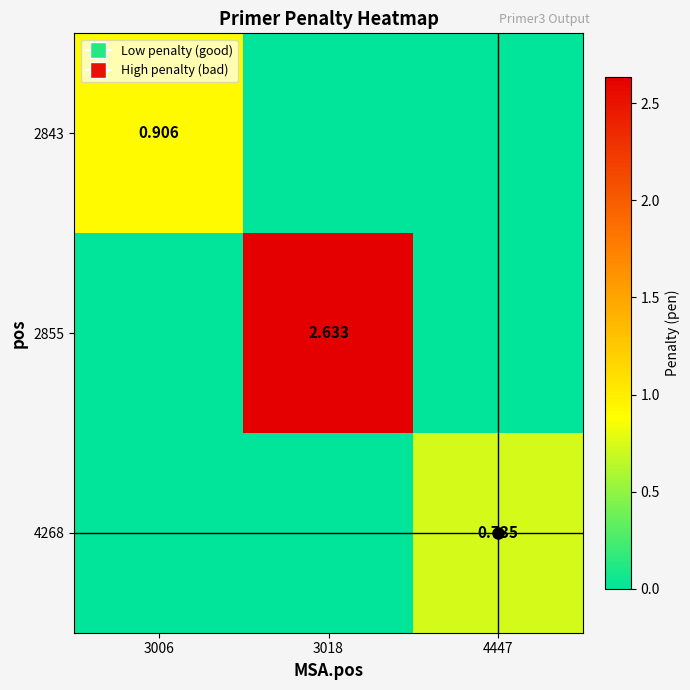

How many values in 2855 are above zero?

1